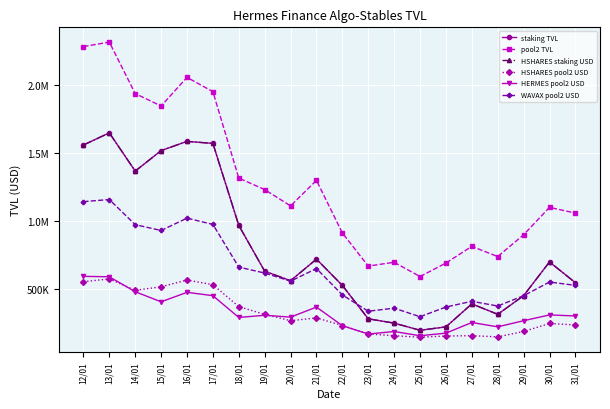

Where is the first local maximum for staking TVL?

13/01